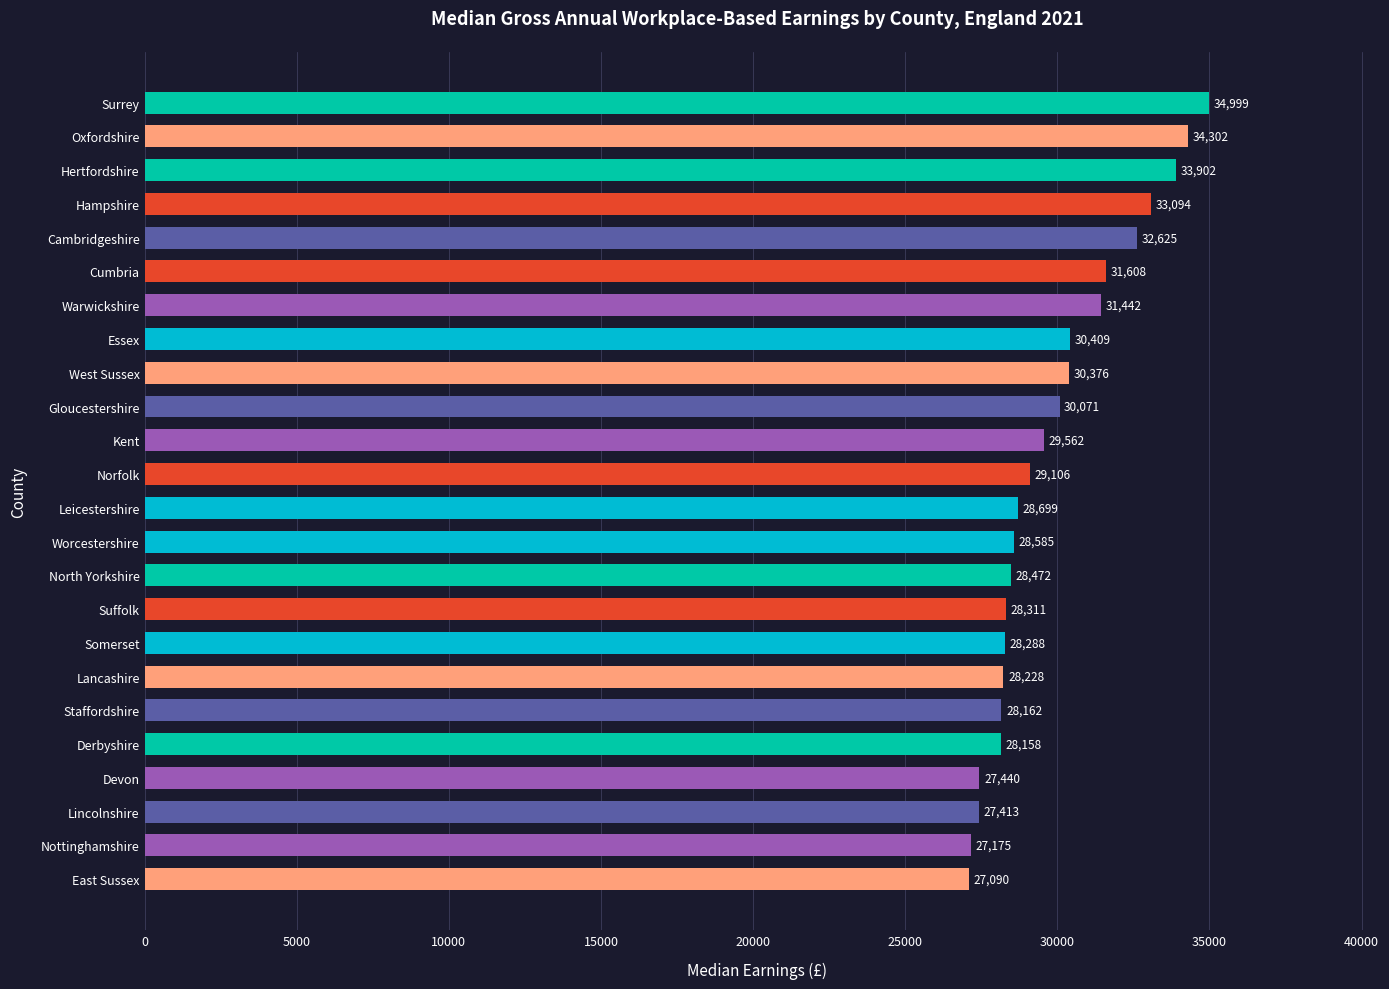

True or false: the data shows 10834 at Suffolk.

False